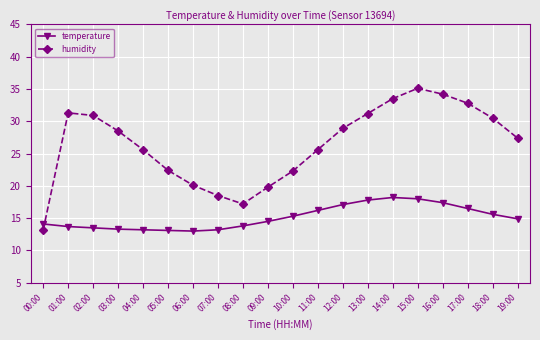

What is the sum of the temperature values at 17:00 and 02:00?

30.0